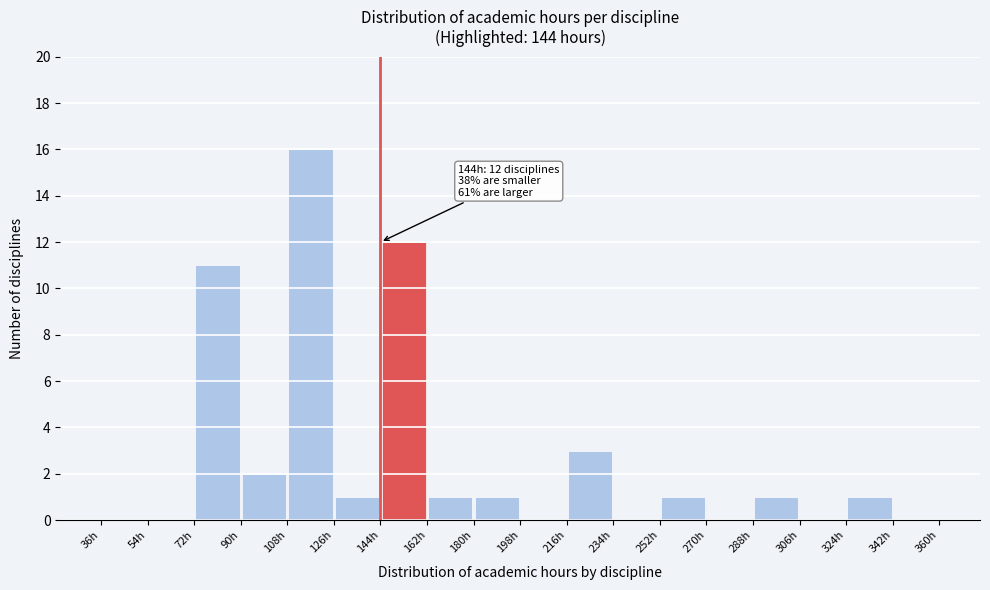

Over which range of the x-axis is the bar tallest?

108 to 126